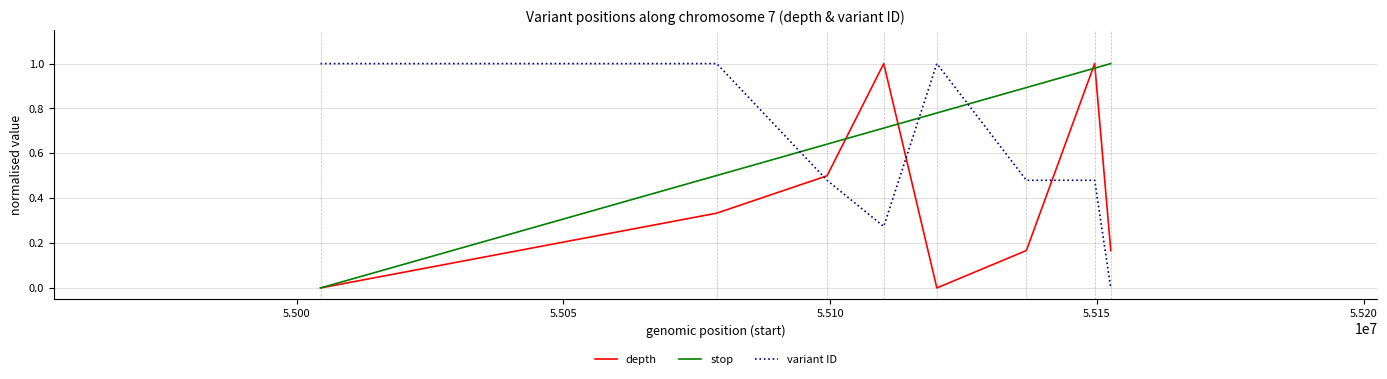

Which series ends up on top after the final intersection of depth and variant ID?

depth